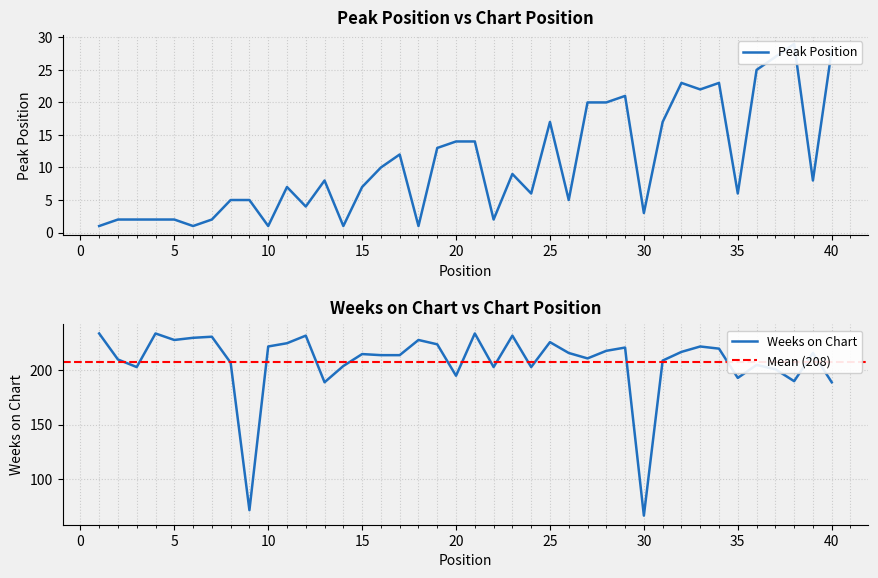

How many data points in Peak Position are above 8?

18